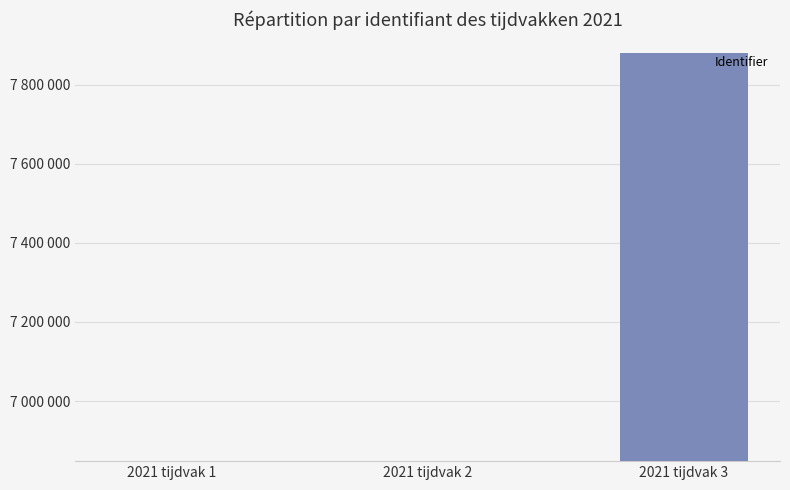

Between 2021 tijdvak 2 and 2021 tijdvak 1, which is larger?

2021 tijdvak 2